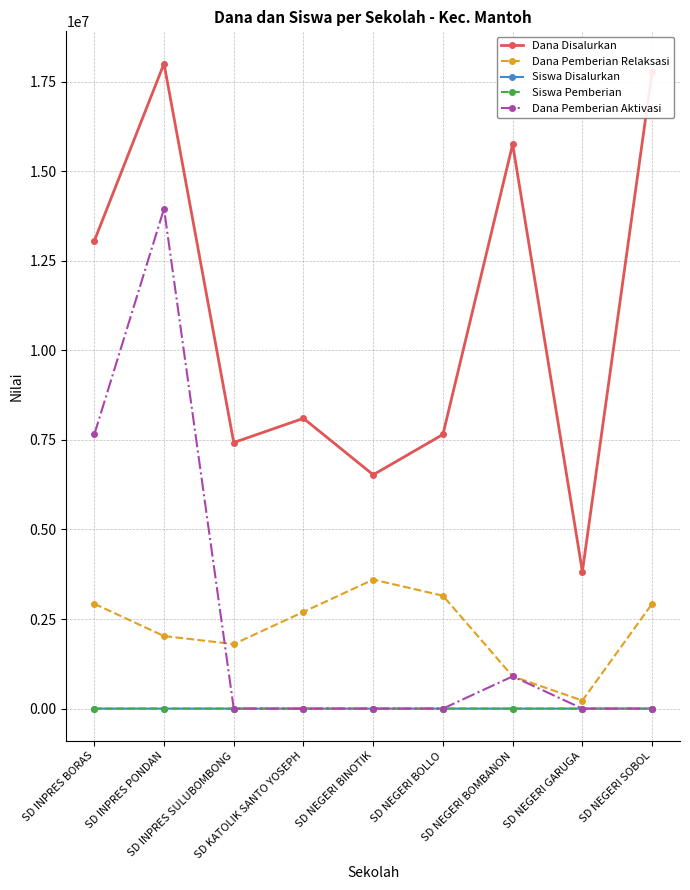

What are all the series names shown in the legend?

Dana Disalurkan, Dana Pemberian Relaksasi, Siswa Disalurkan, Siswa Pemberian, Dana Pemberian Aktivasi